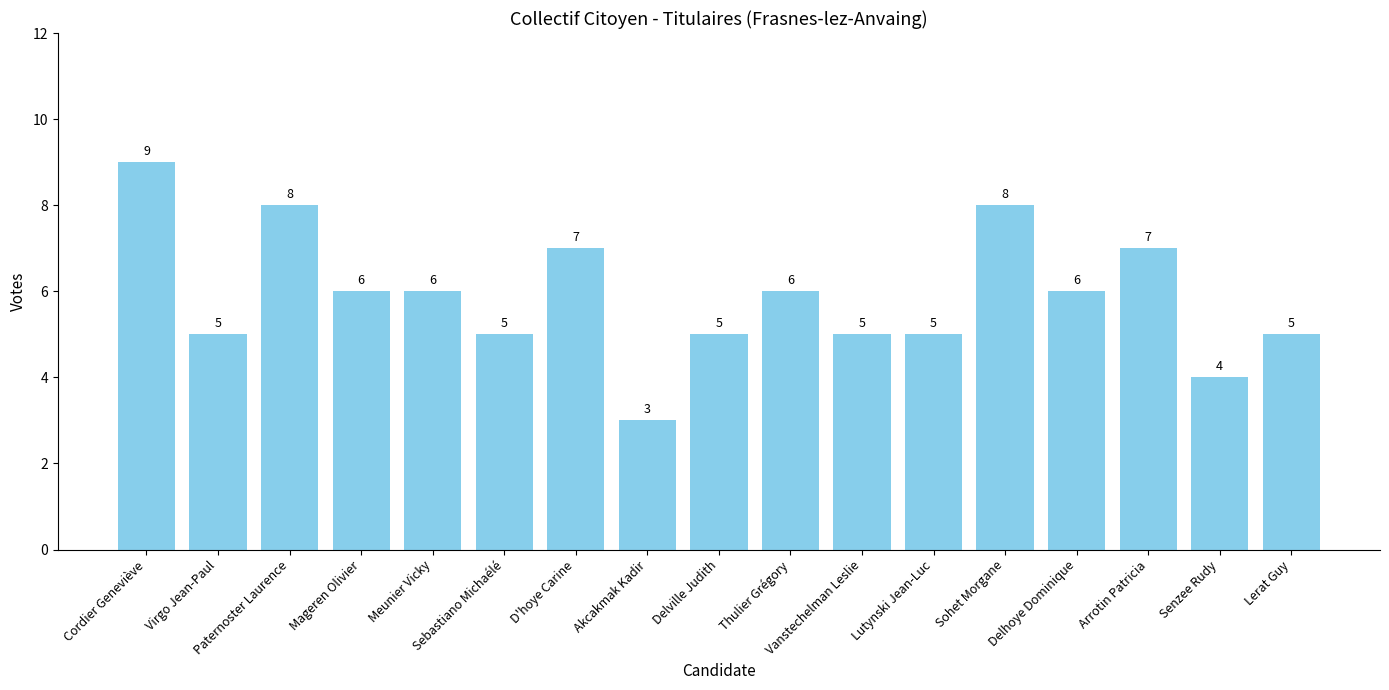

Between Sebastiano Michaélé and D'hoye Carine, which is larger?

D'hoye Carine